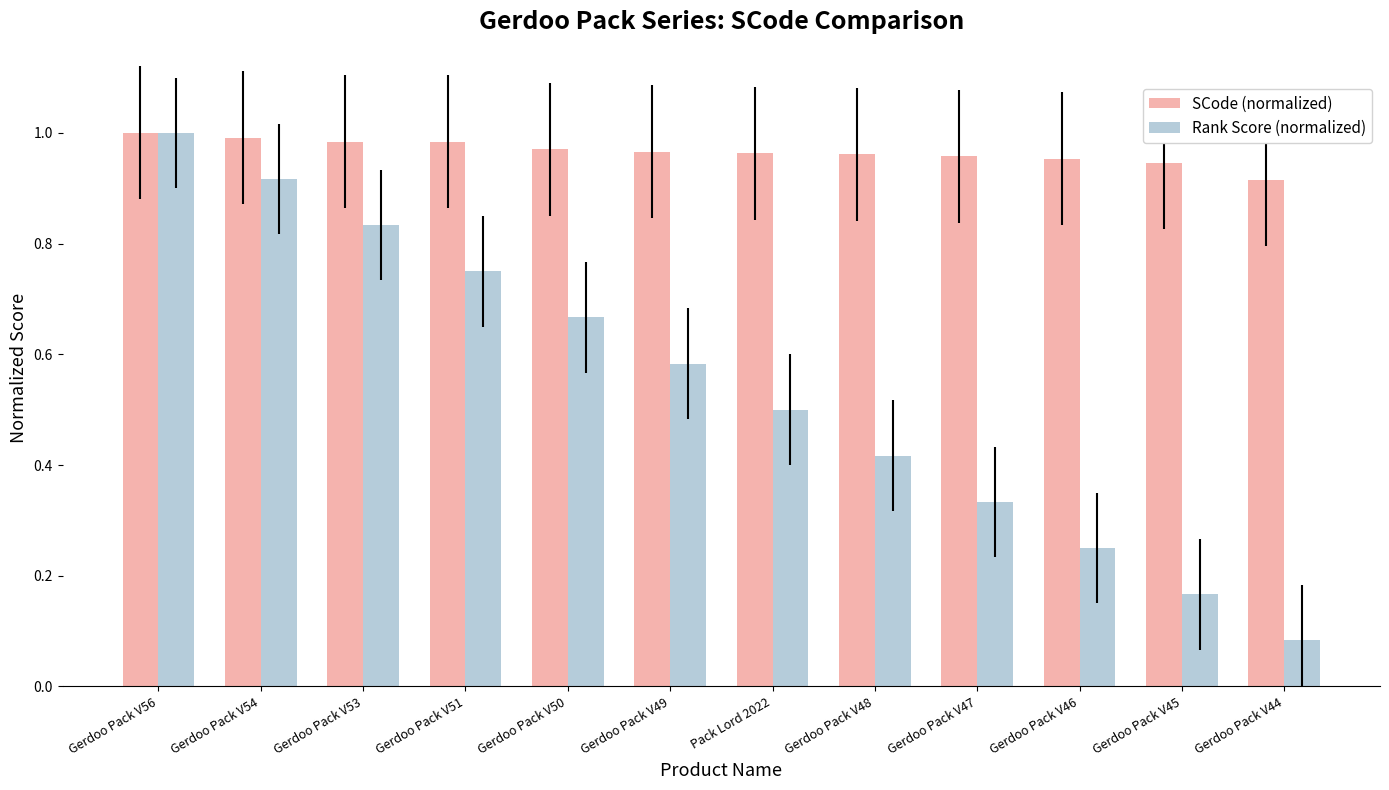

Rank the series at Gerdoo Pack V47 from highest to lowest value.

SCode (normalized), Rank Score (normalized)